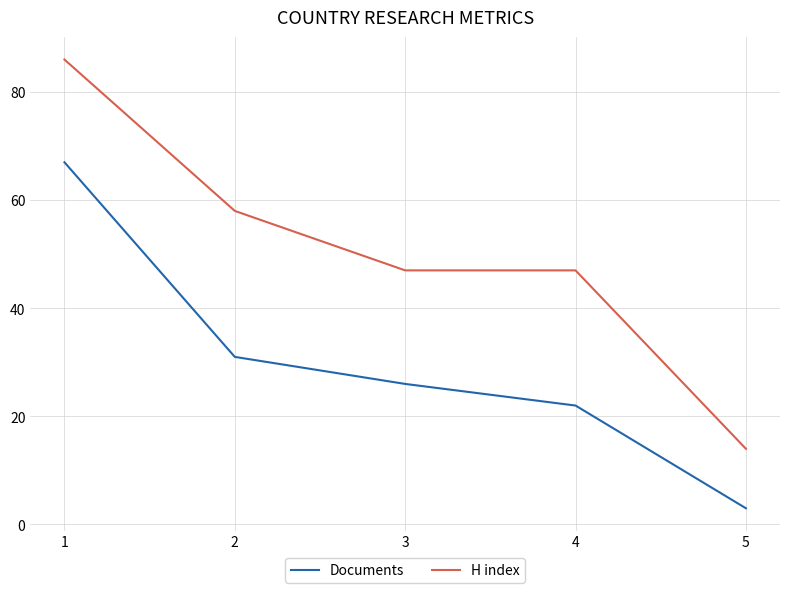

Is it true that H index equals 86 at 1?

True